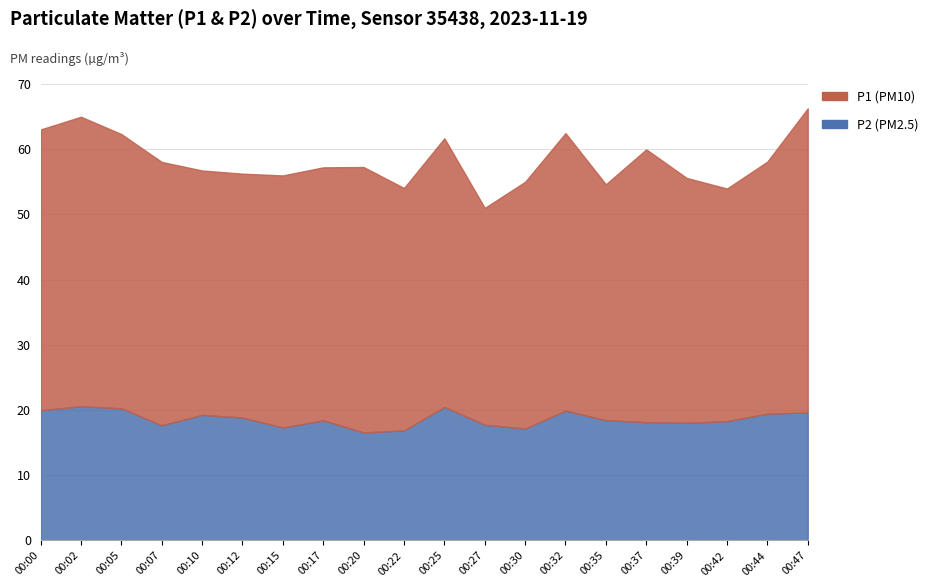

What is the value of the P1 point at the 4th from the left?

40.4